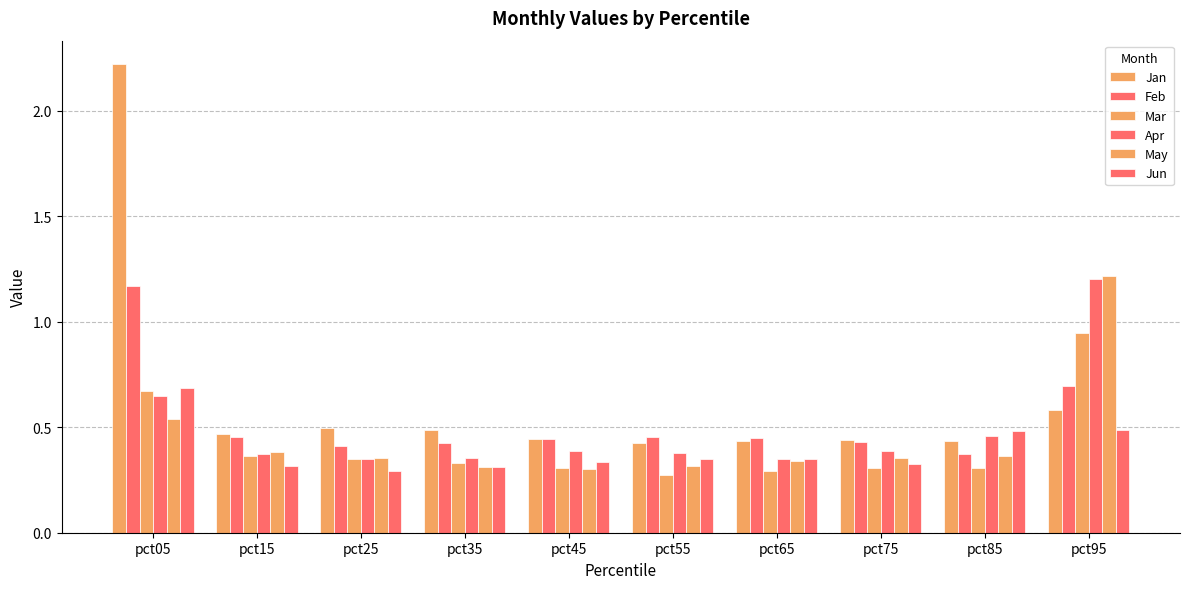

Which category has the highest value across all series?

pct05